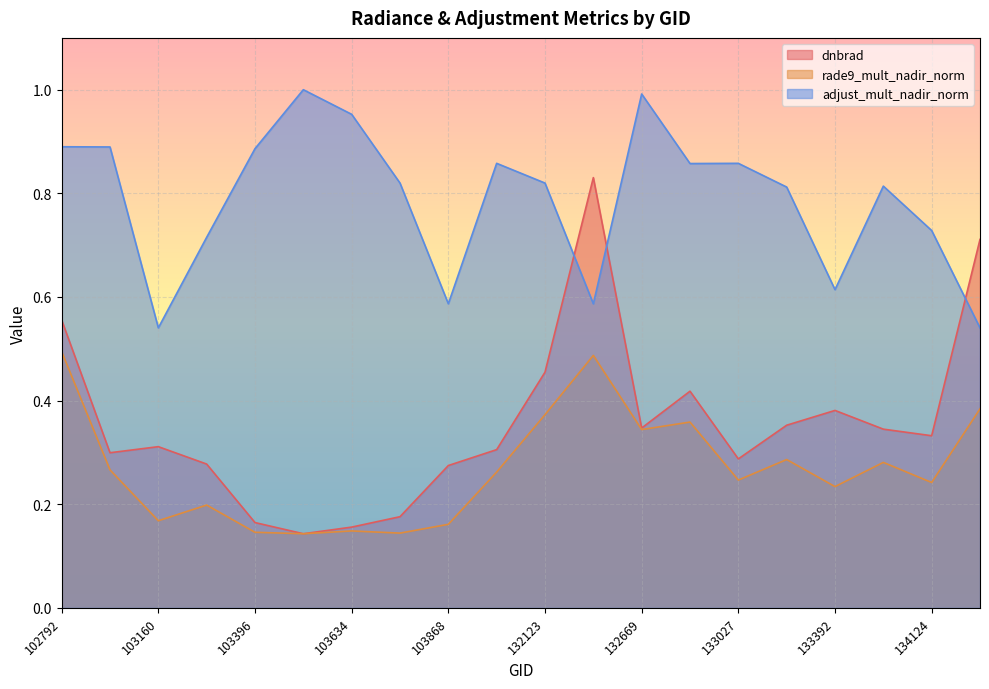

Does the chart display data point markers on the line(s)?

No